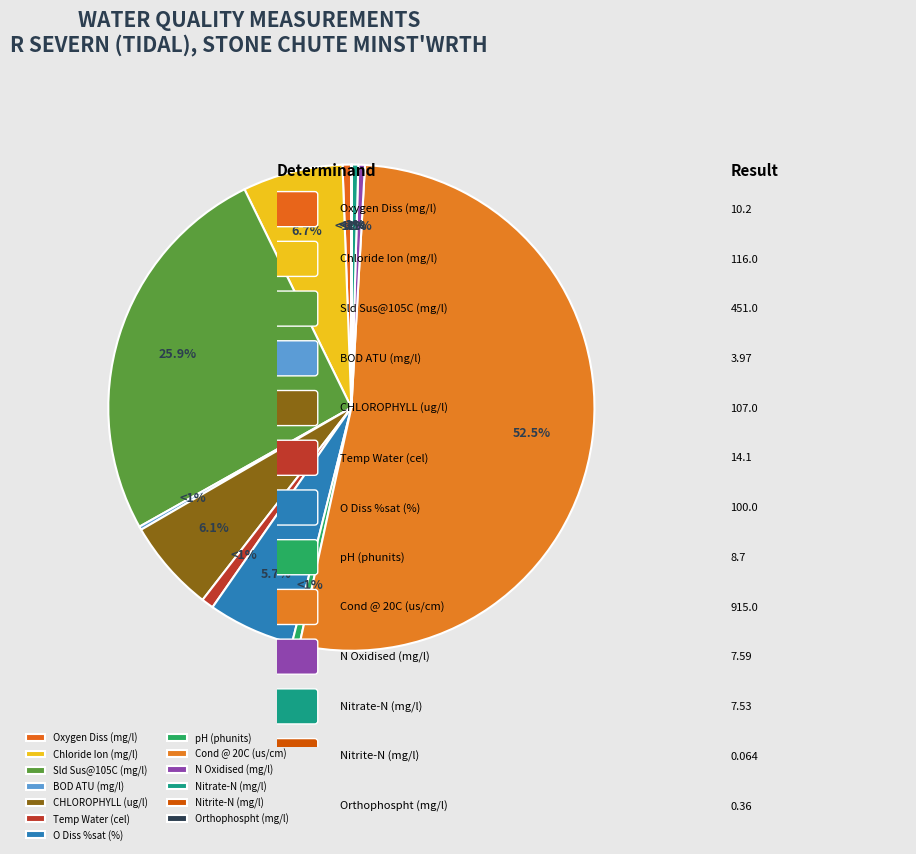

Count the number of slices in the pie.

13